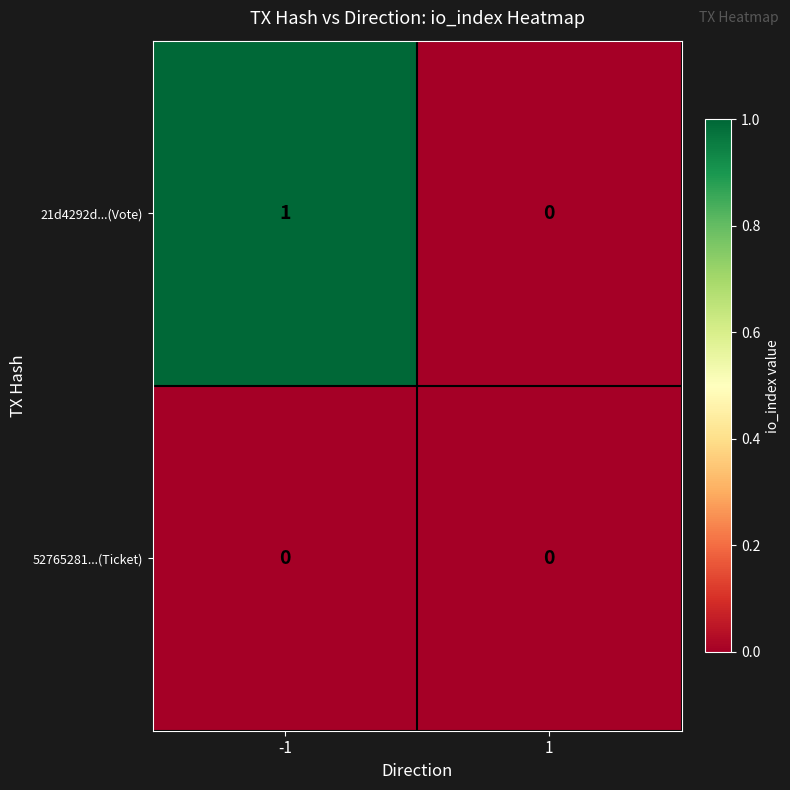

Rank the series by their average value, from lowest to highest.

52765281...(Ticket), 21d4292d...(Vote)